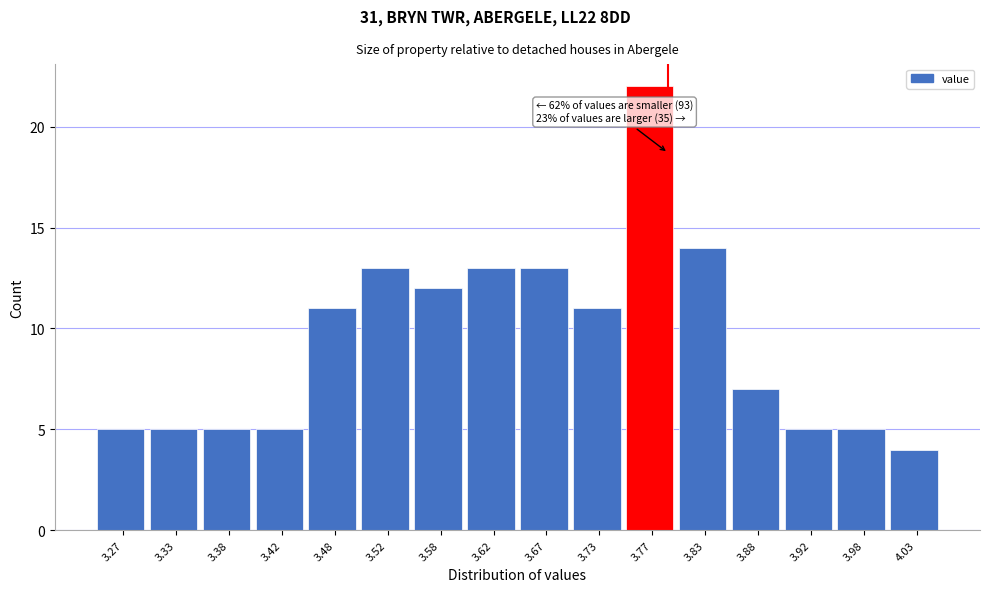

Over which range of the x-axis is the bar tallest?

3.75 to 3.80